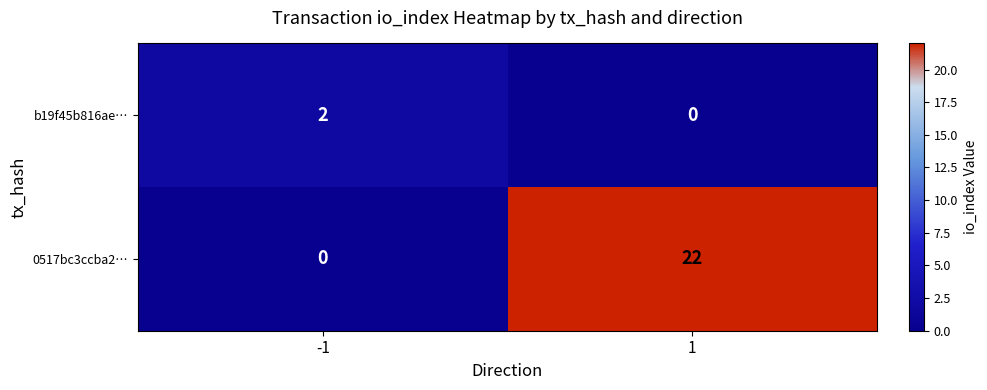

What is the greatest value displayed?

22